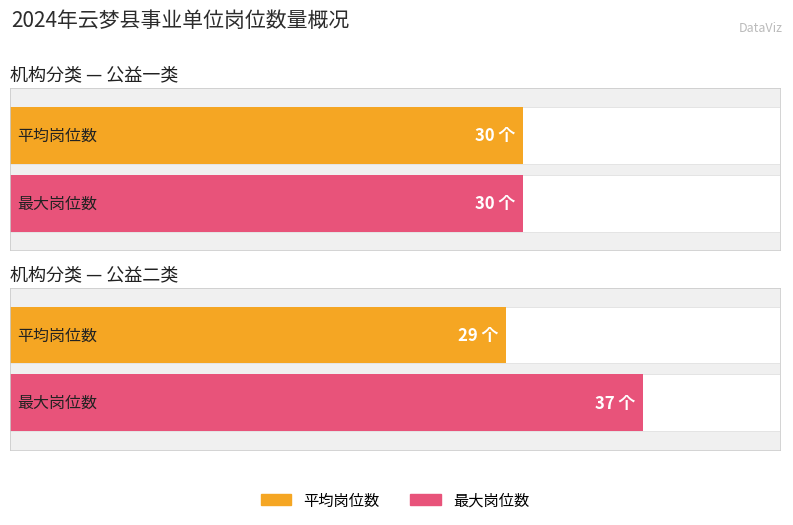

Count the number of data series in this chart.

2